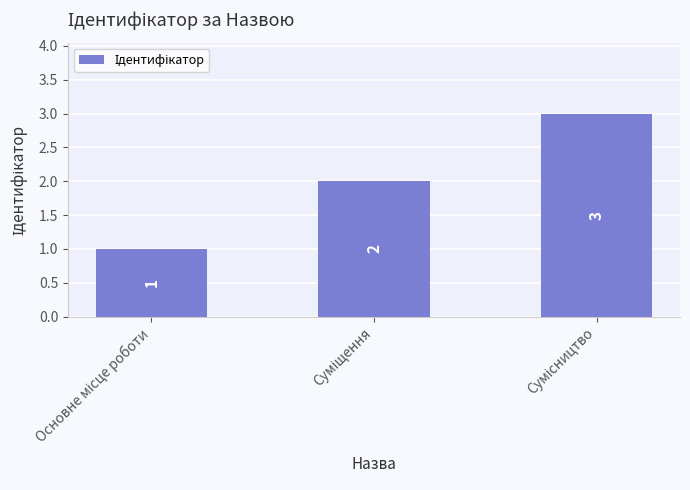

What is the greatest value displayed?

3